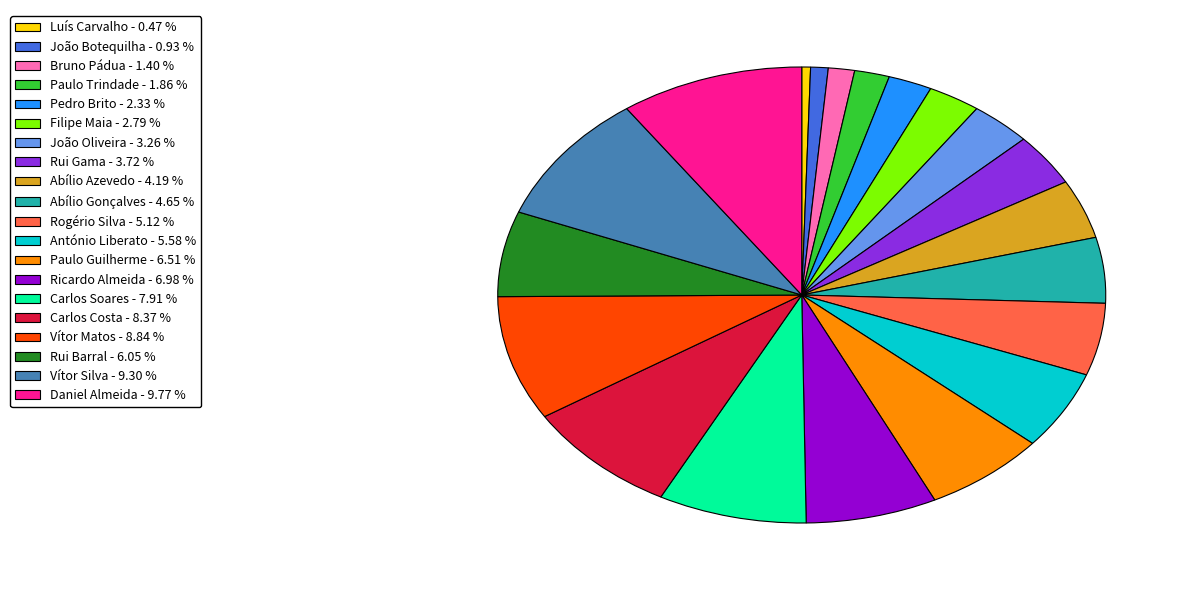

True or false: Rogério Silva accounts for 1% of the total.

False